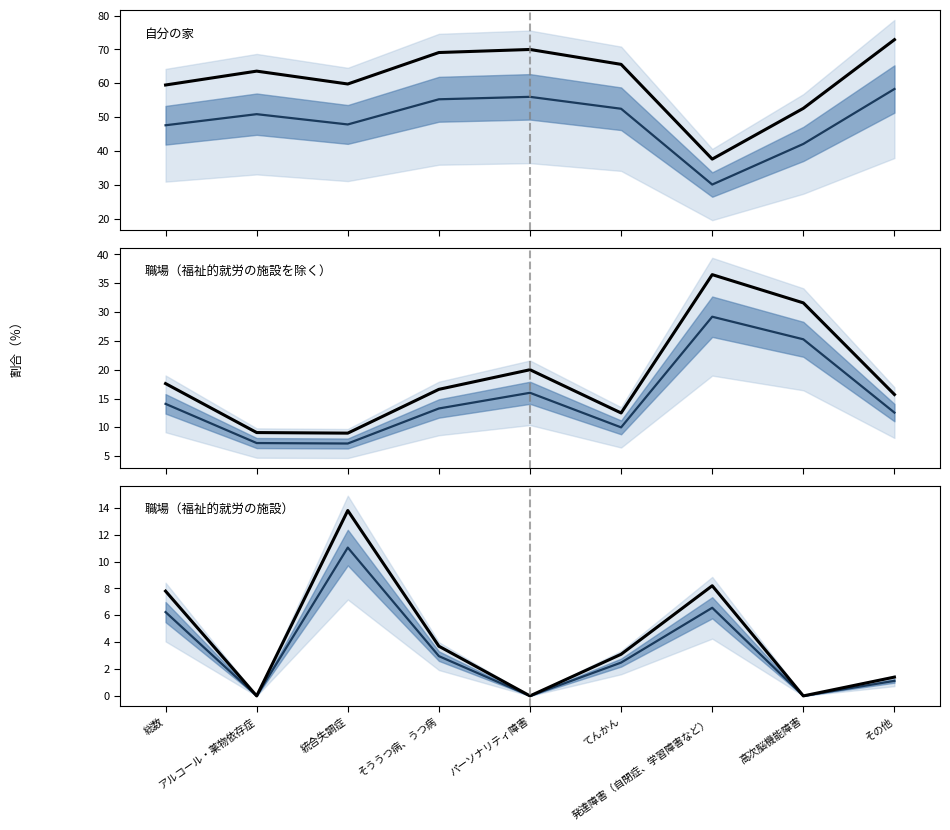

How many values in the 職場（福祉的就労の施設を除く） (mean) series exceed 13?

5